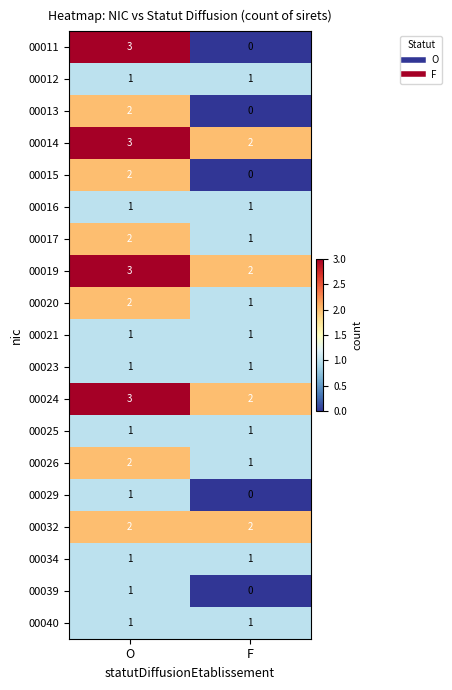

Is it true that 00017 equals 1 at F?

True